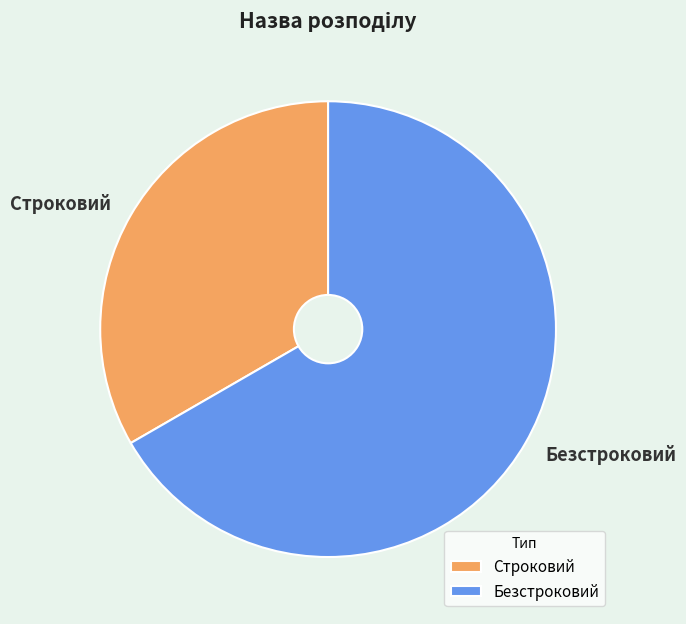

Is the sum of Строковий and Безстроковий greater than half?

Yes